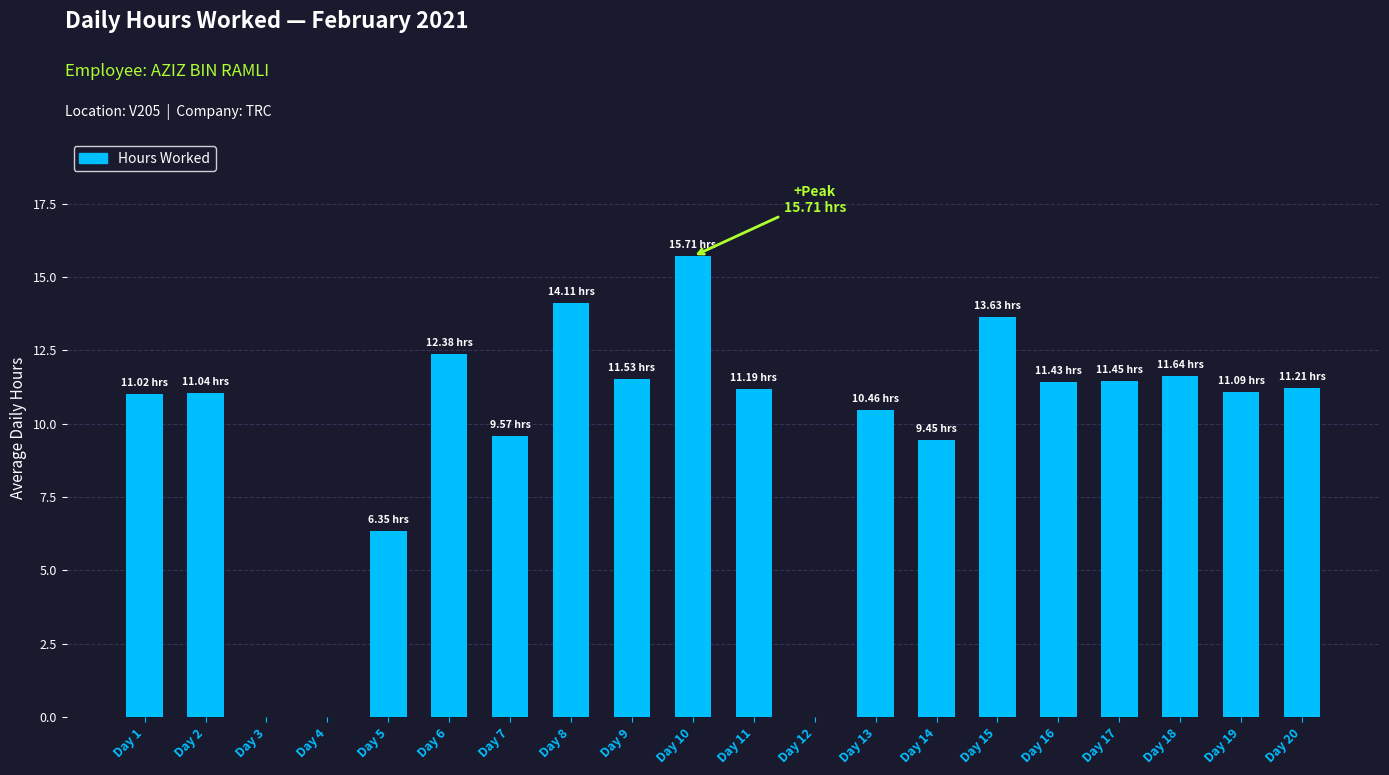

What is the ratio of the value at Day 14 to the value at Day 6?

0.8